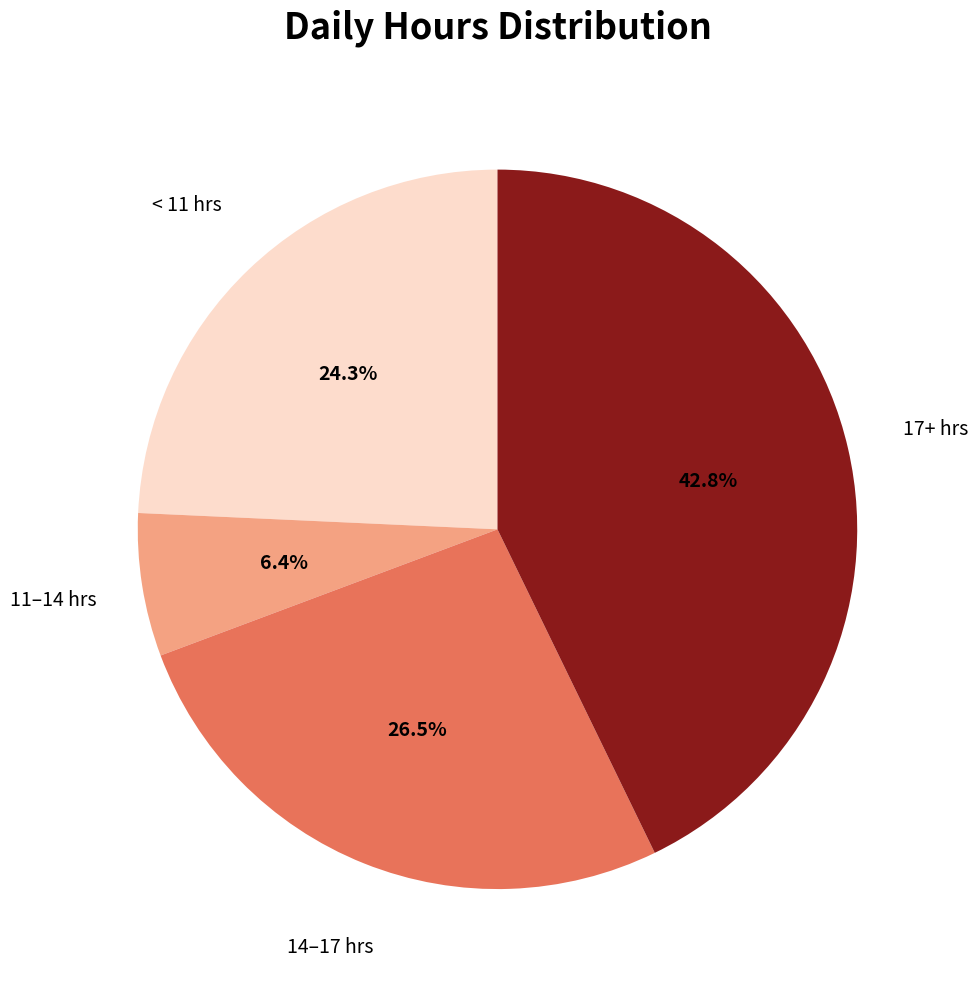

To the nearest percent, what is the average slice percentage?

25%